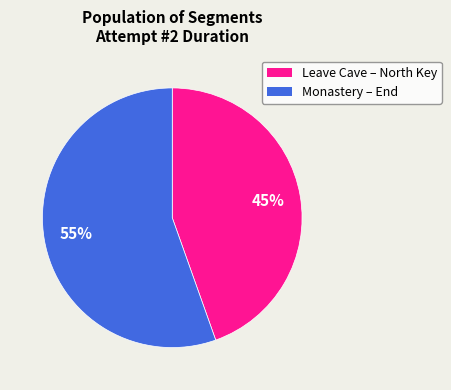

Is there any slice that represents more than half of the pie?

Yes